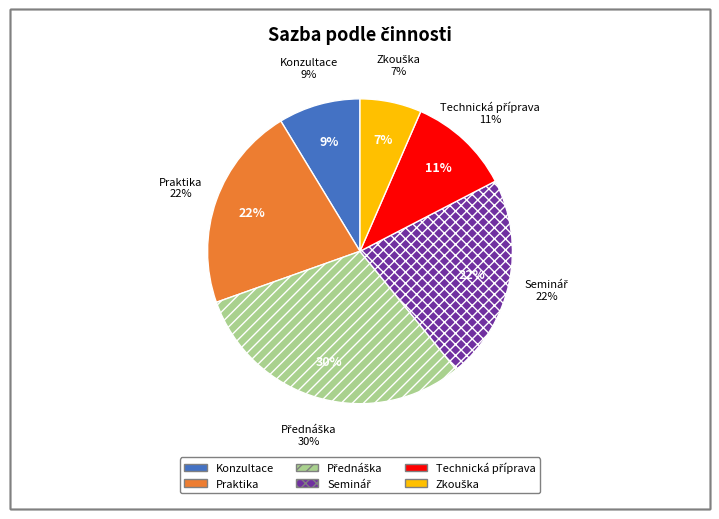

What is the smallest slice in the pie chart?

Zkouška